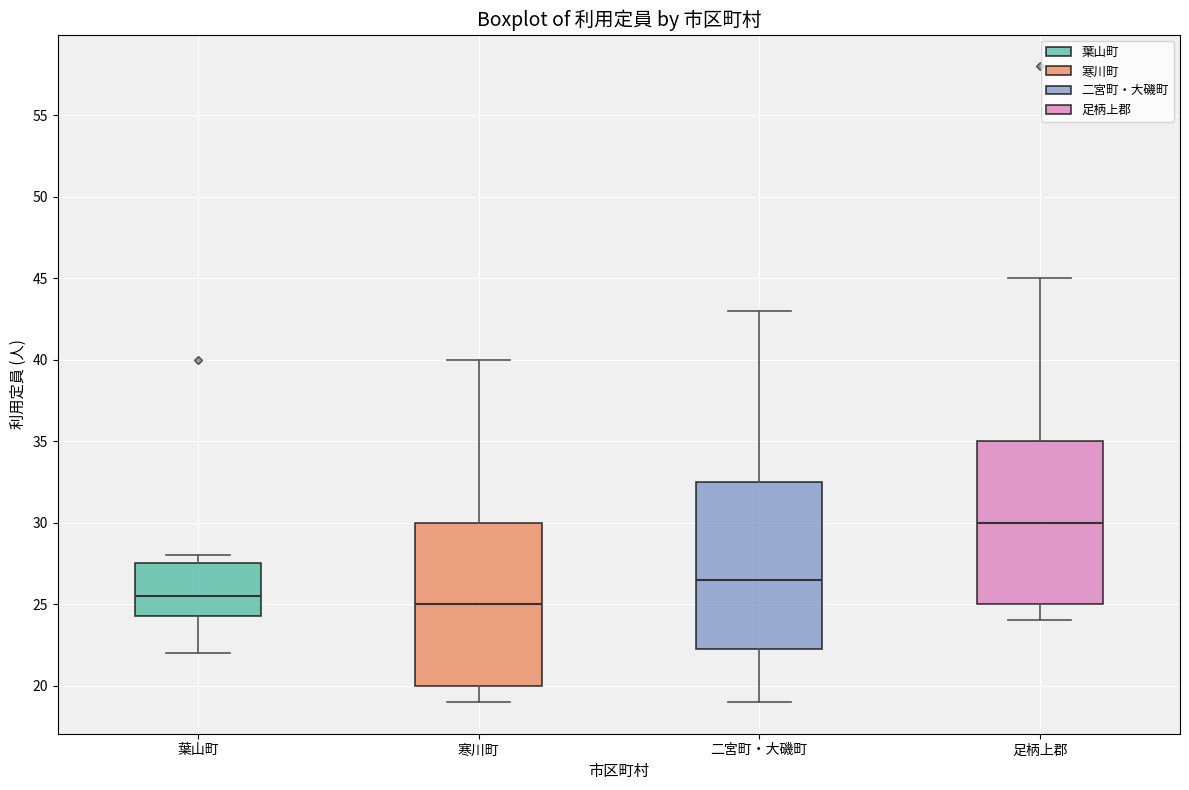

Which box has the highest median line?

足柄上郡